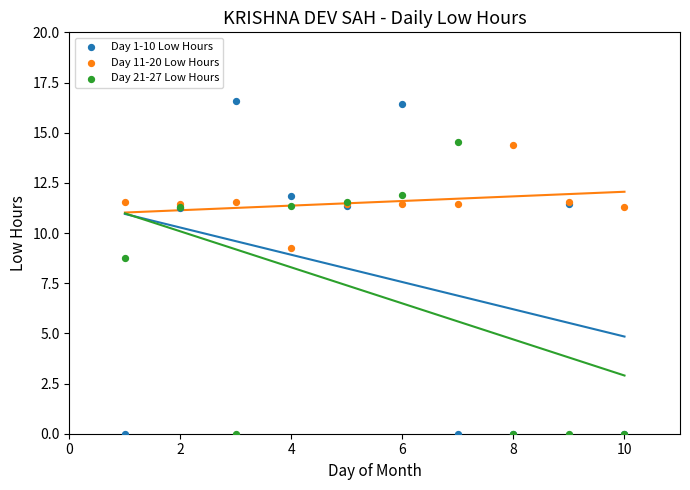

Which series reaches the maximum Y coordinate?

Day 1-10 Low Hours